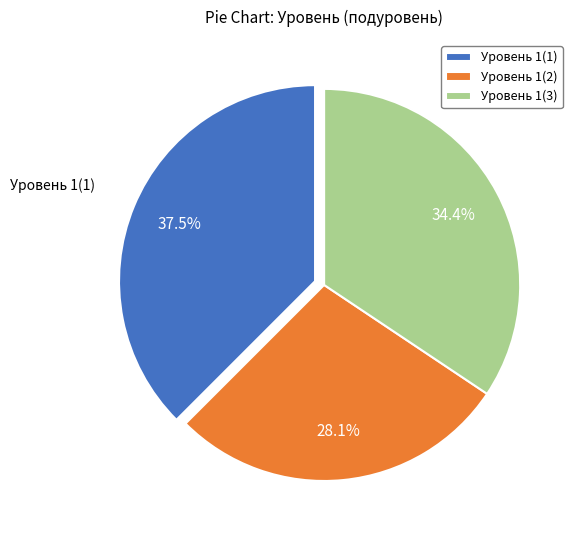

The Уровень 1(1) slice represents 51% of the pie. True or false?

False